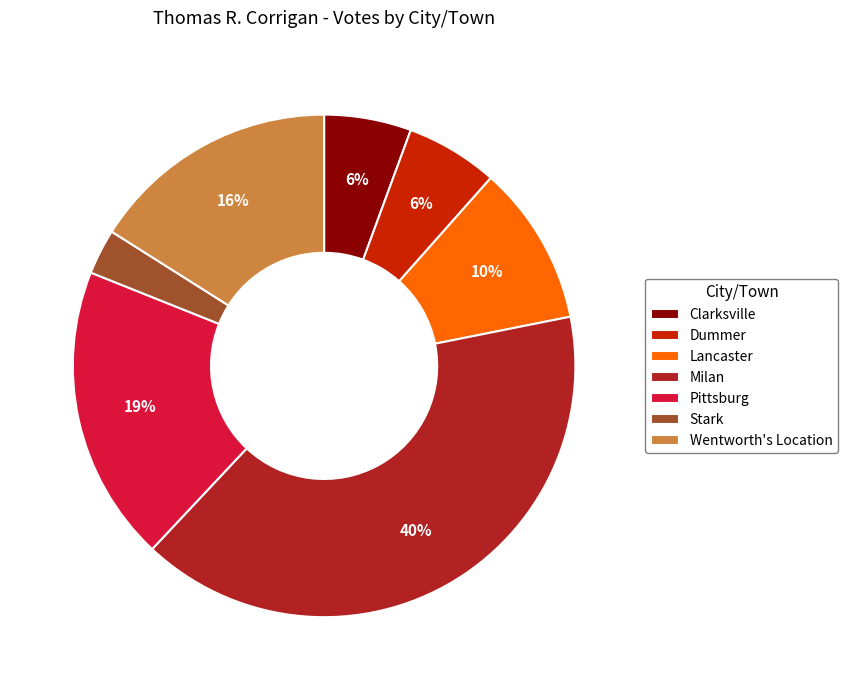

What is the largest slice in the pie chart?

Milan